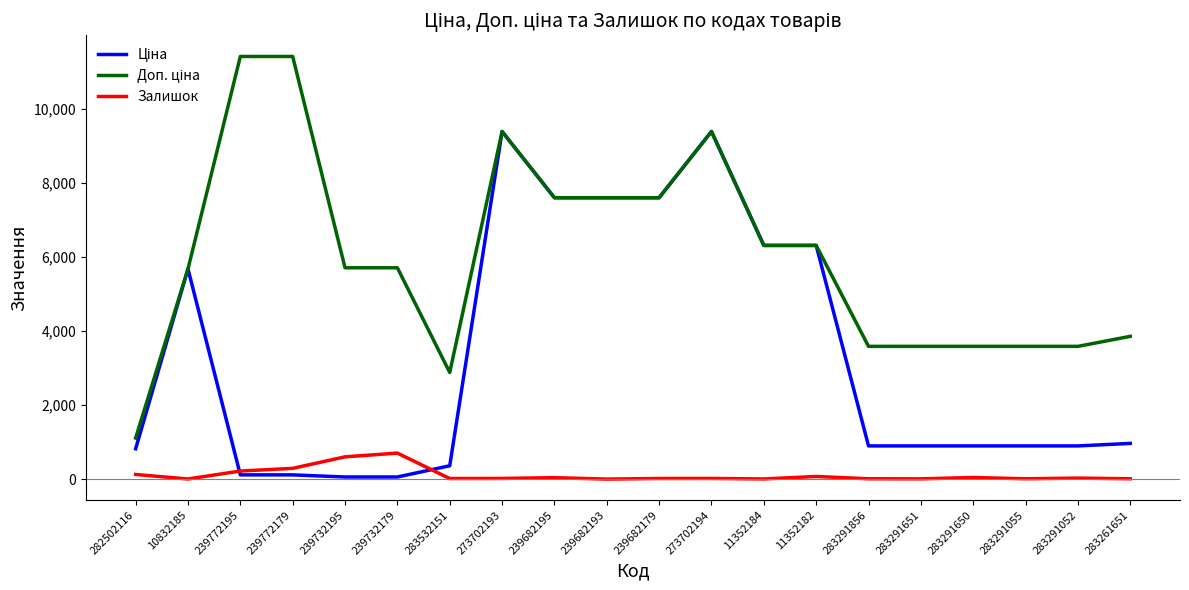

Is it true that Залишок equals 7.0 at 283291651?

True